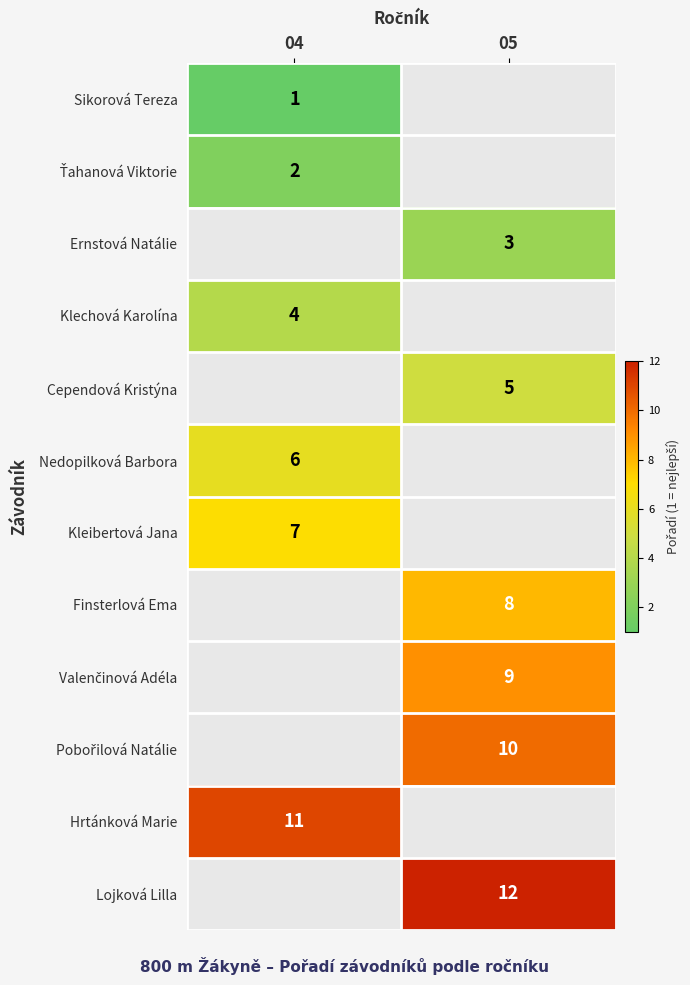

The value of Nedopilková Barbora at 04 is 9.1. True or false?

False